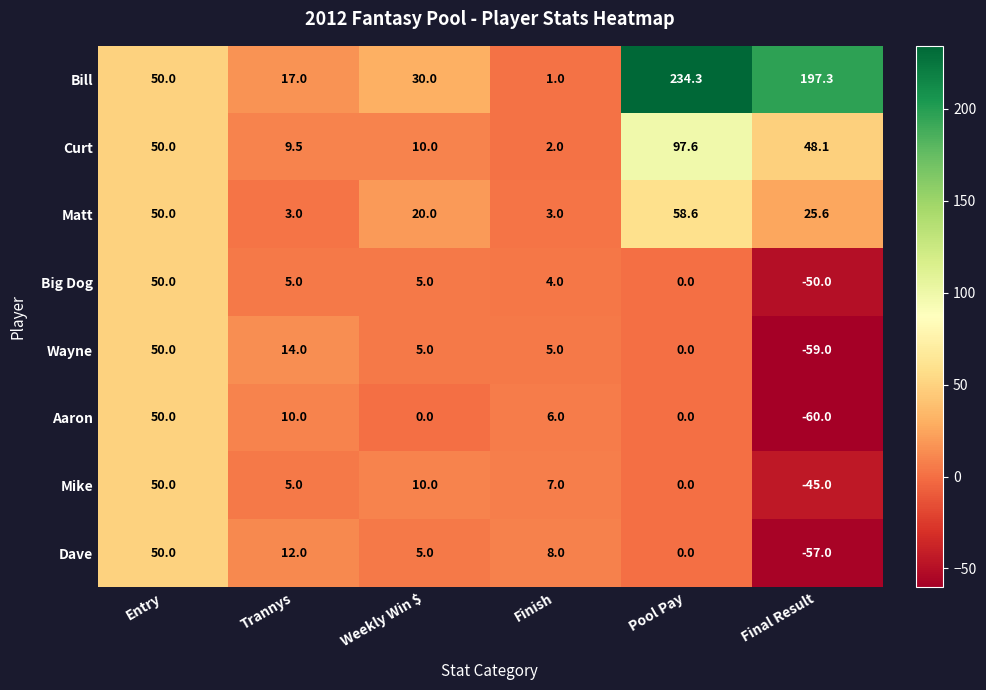

How many data points in Aaron are less than 6?

3